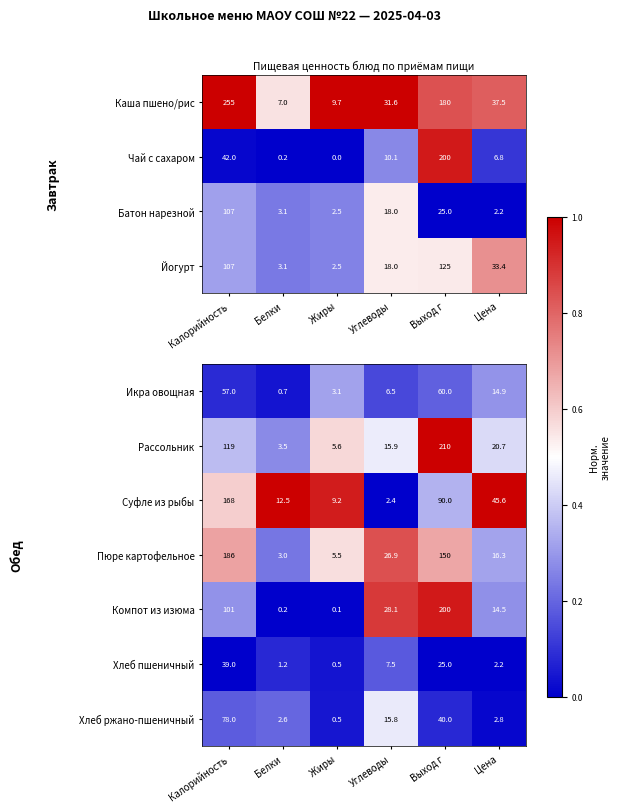

What is the lowest value of the Хлеб пшеничный series?

0.5